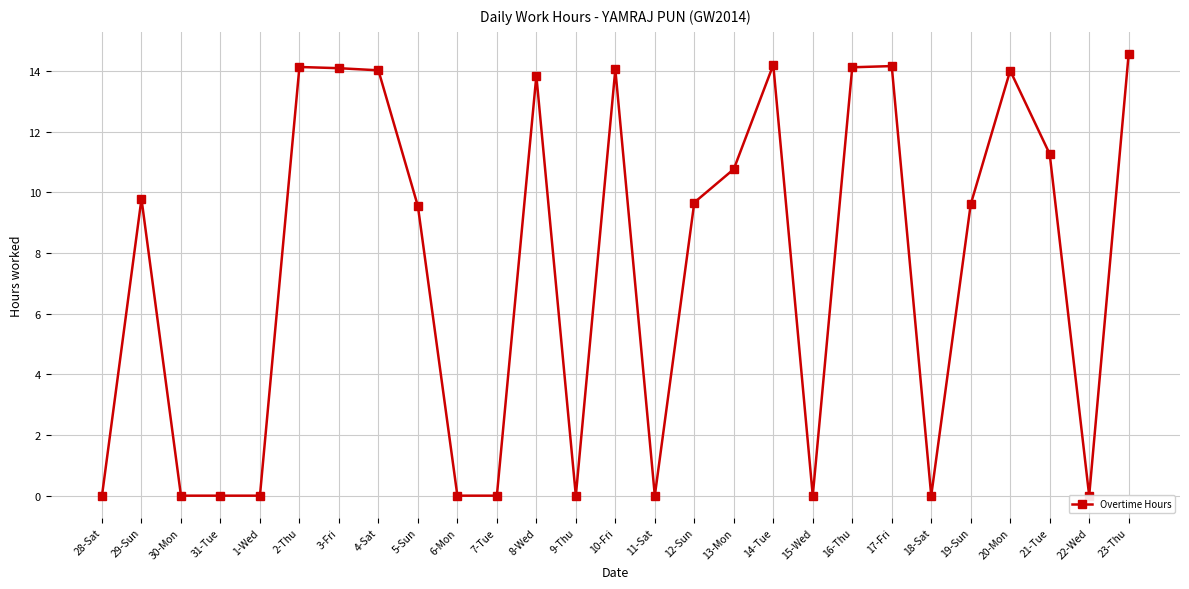

Between 7-Tue and 15-Wed, which is larger?

7-Tue